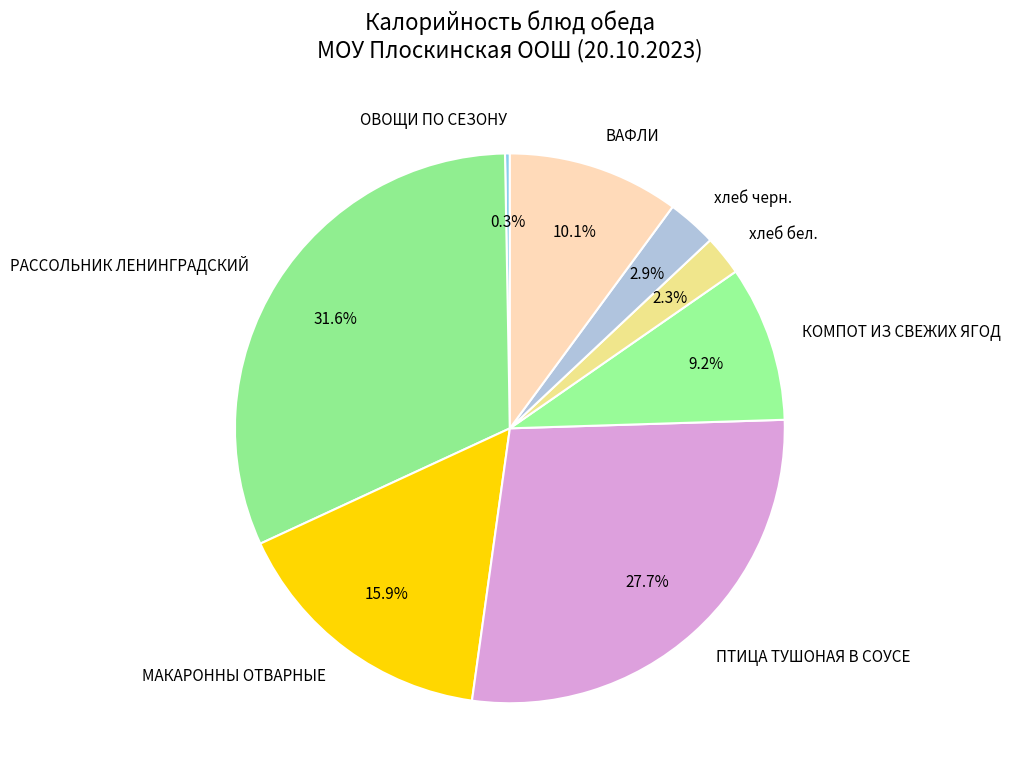

How many slices are in this pie chart?

8